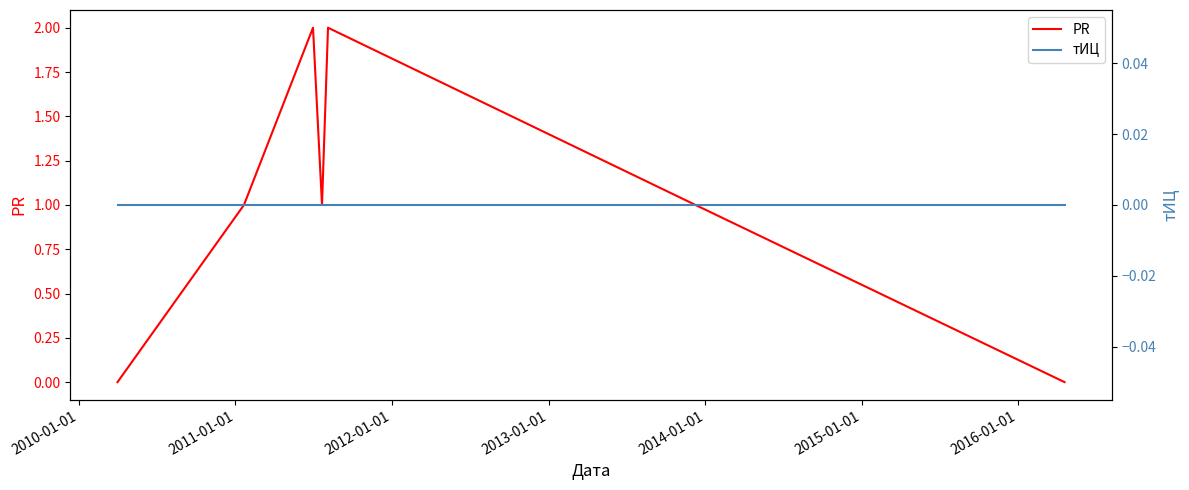

How many lines are shown in the chart?

2